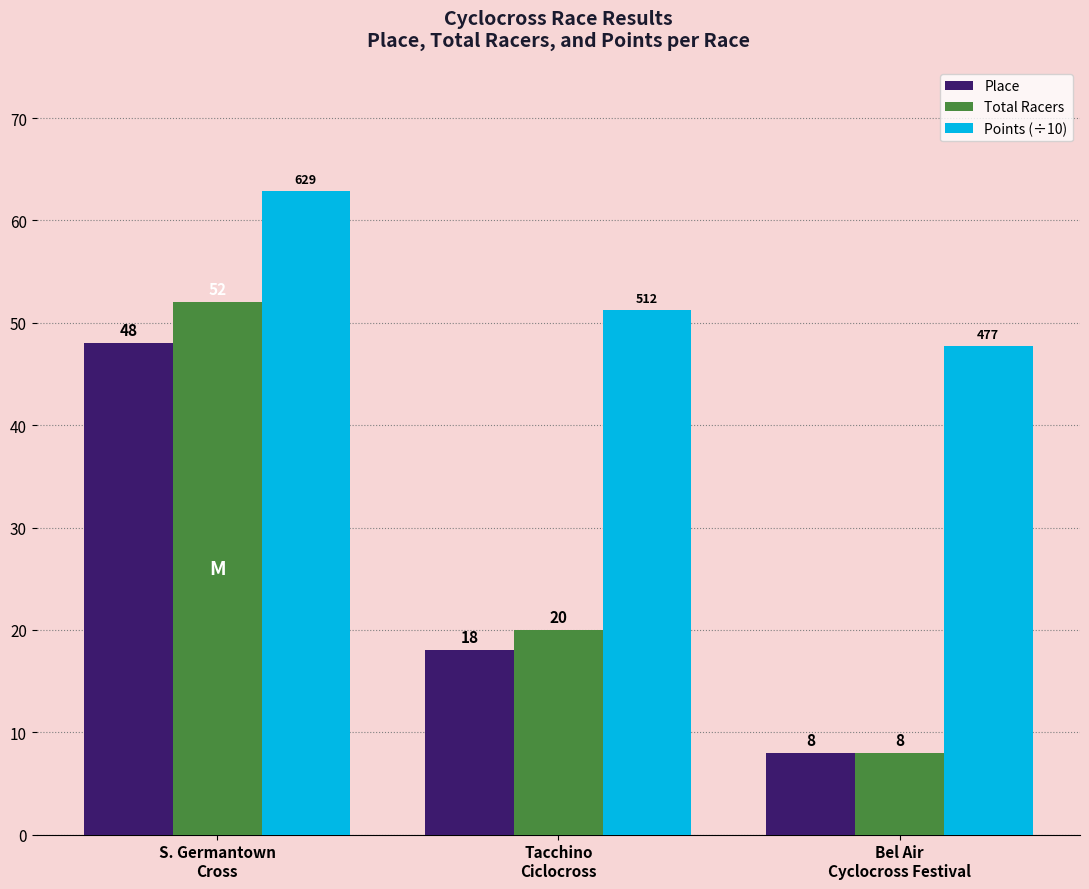

What is the label of the 3rd bar from the left?

Bel Air
Cyclocross Festival